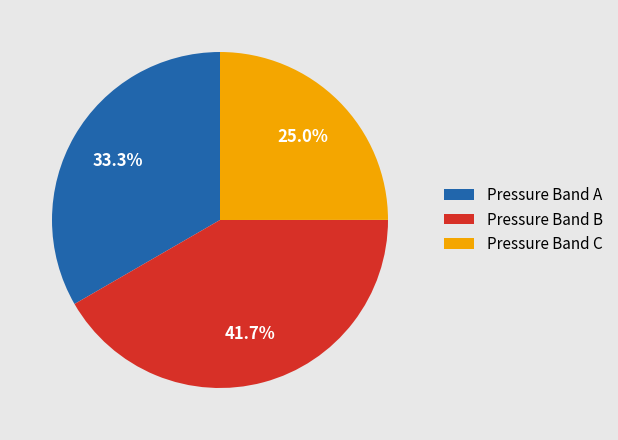

Approximately how many times larger is the value at Pressure Band A compared to Pressure Band C?

1.3